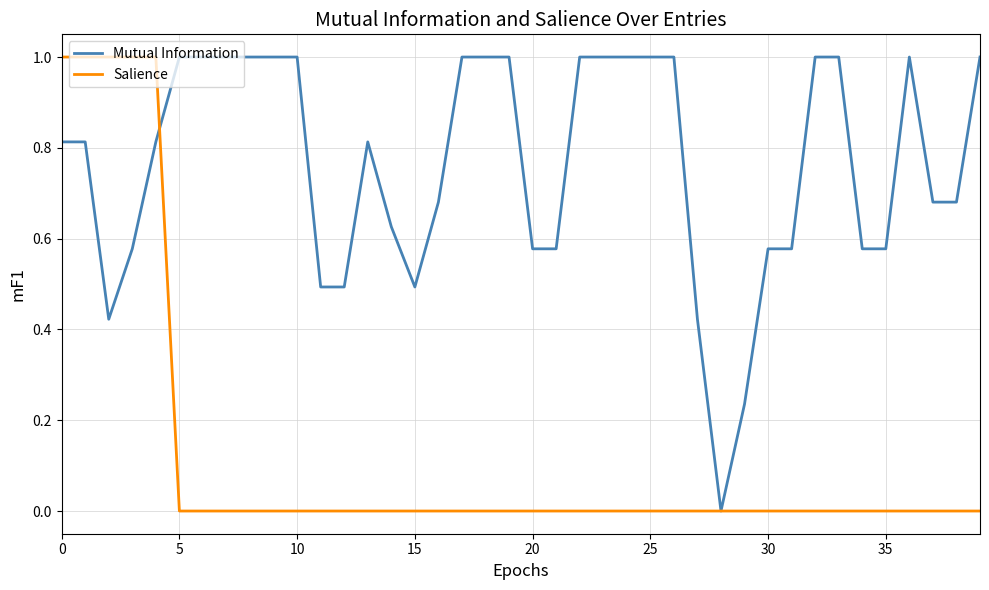

What is the highest value of the Mutual Information series?

1.0